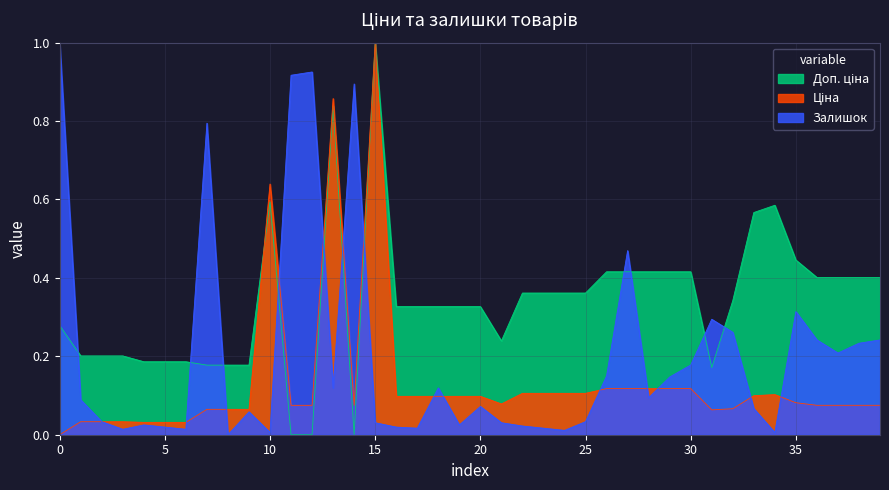

Rank the series by their maximum value, from highest to lowest.

Ціна, Доп. ціна, Залишок